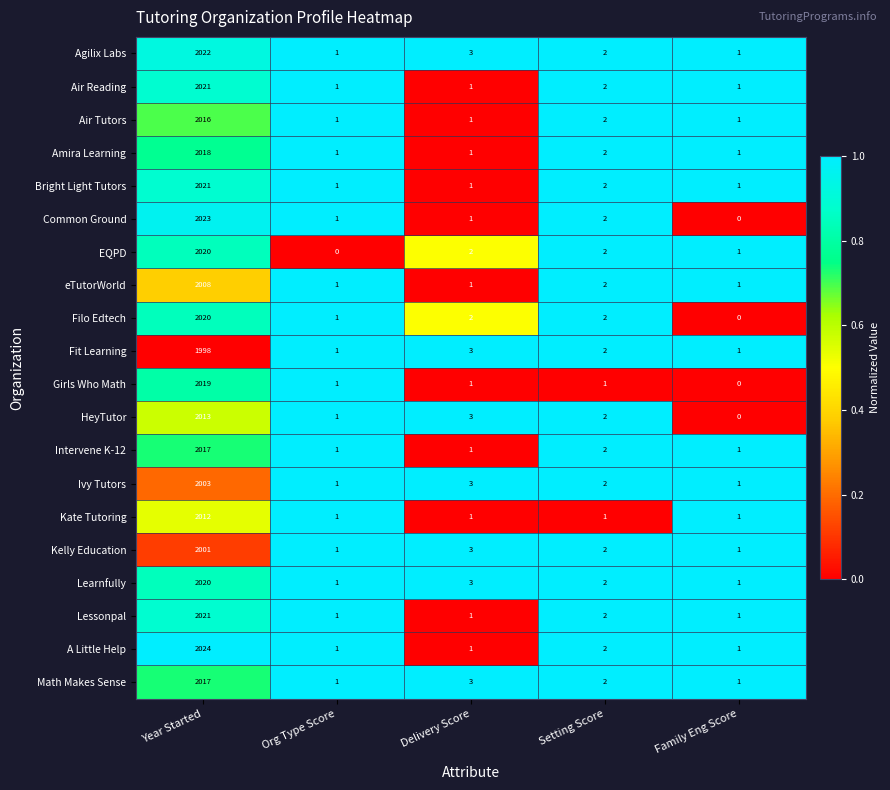

Which series changed the most between Year Started and Delivery Score?

A Little Help